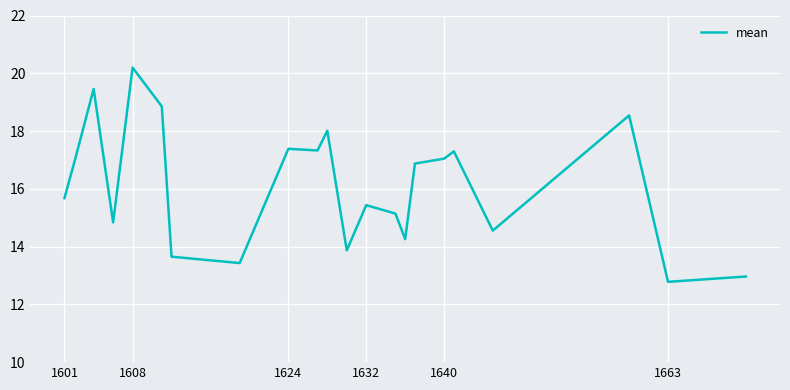

What is the maximum value shown in the chart?

20.2